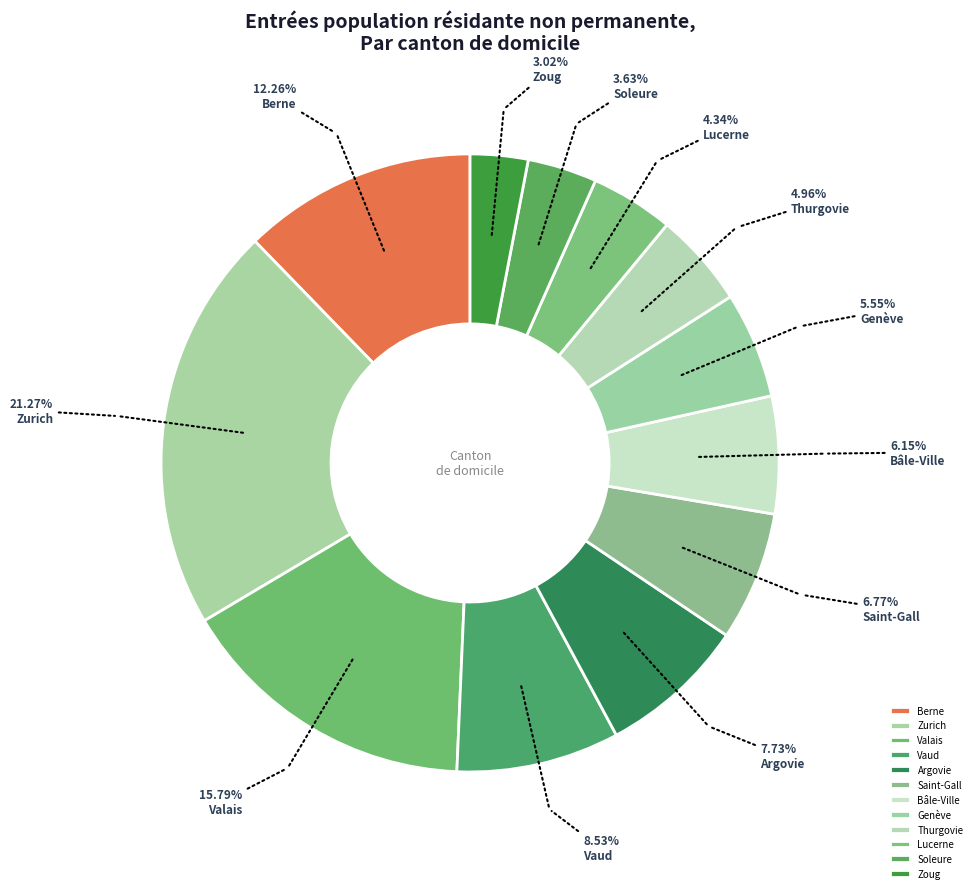

Which category has the biggest portion of the pie?

Zurich